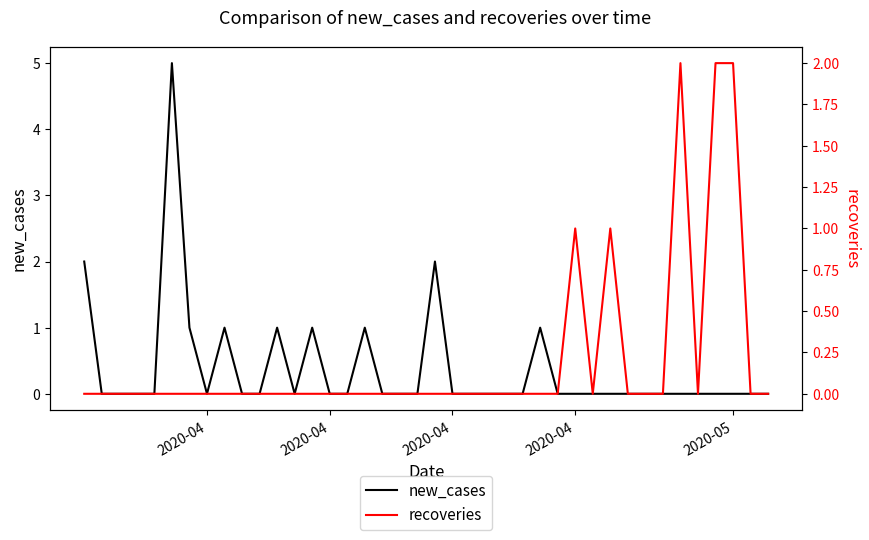

Count the new_cases values in the range 0 to 1.

37